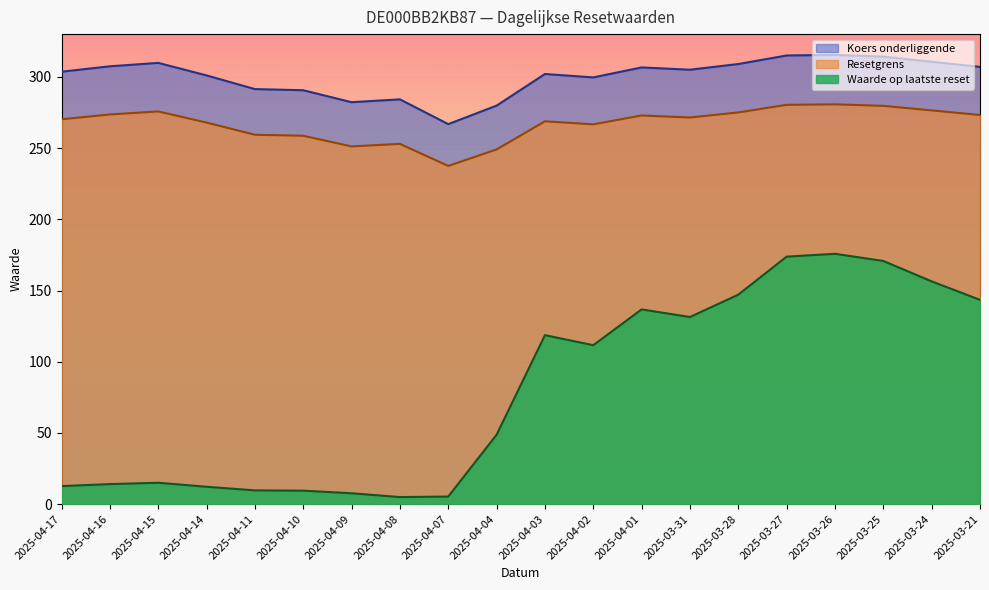

Which series changed the most between 2025-04-10 and 2025-03-21?

Waarde op laatste reset